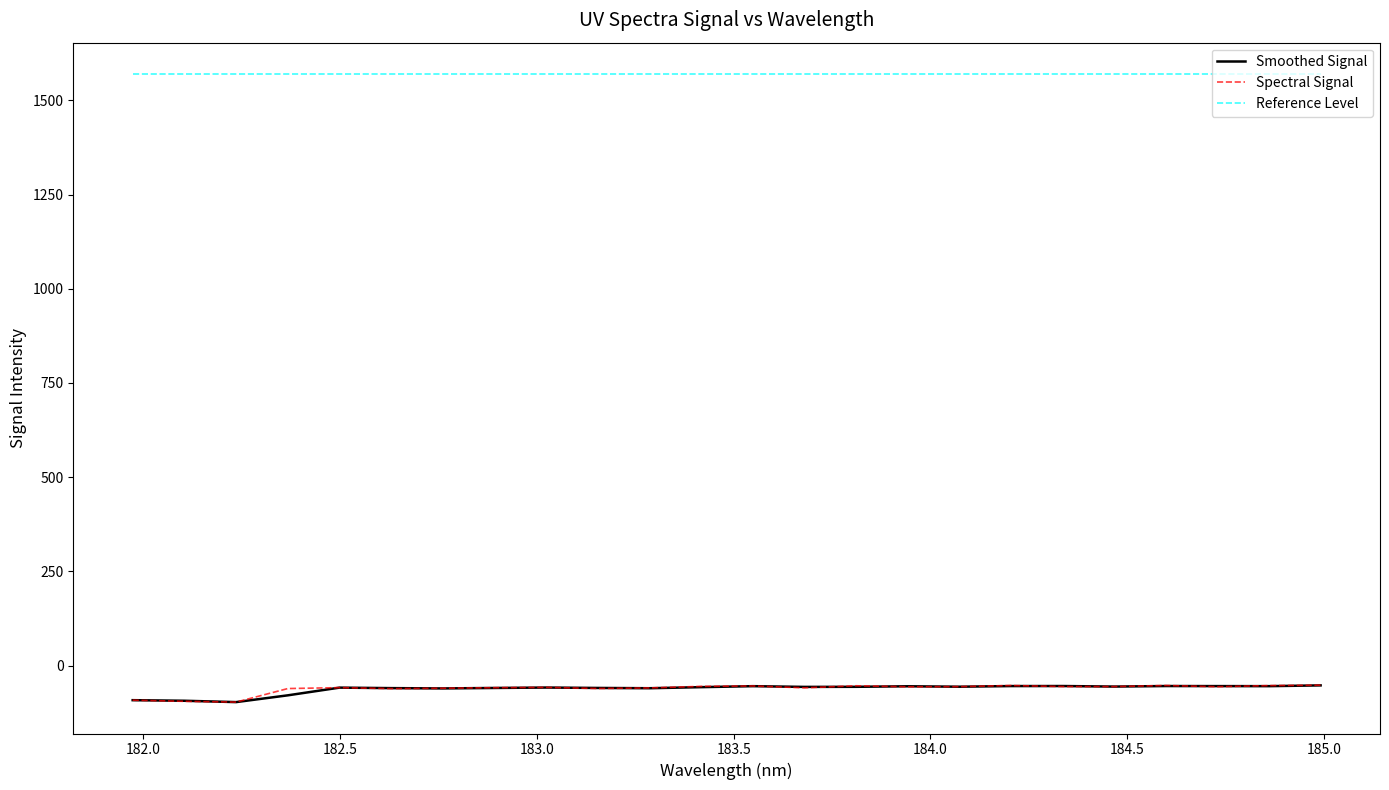

At how many categories does at least one series exceed 408?

24